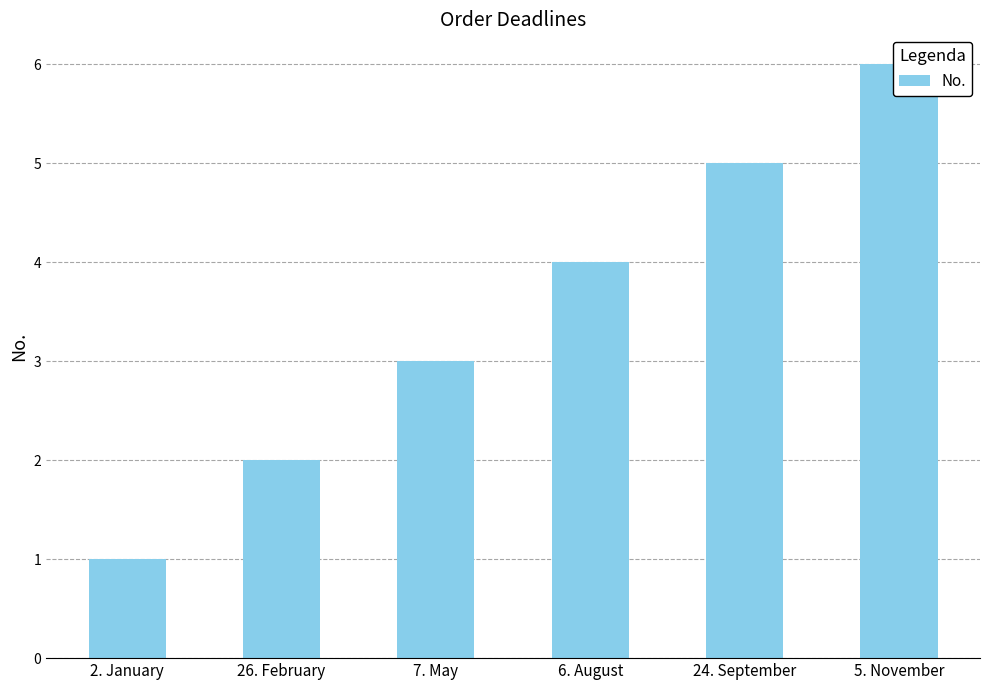

What is the difference between the second highest and second lowest values?

3